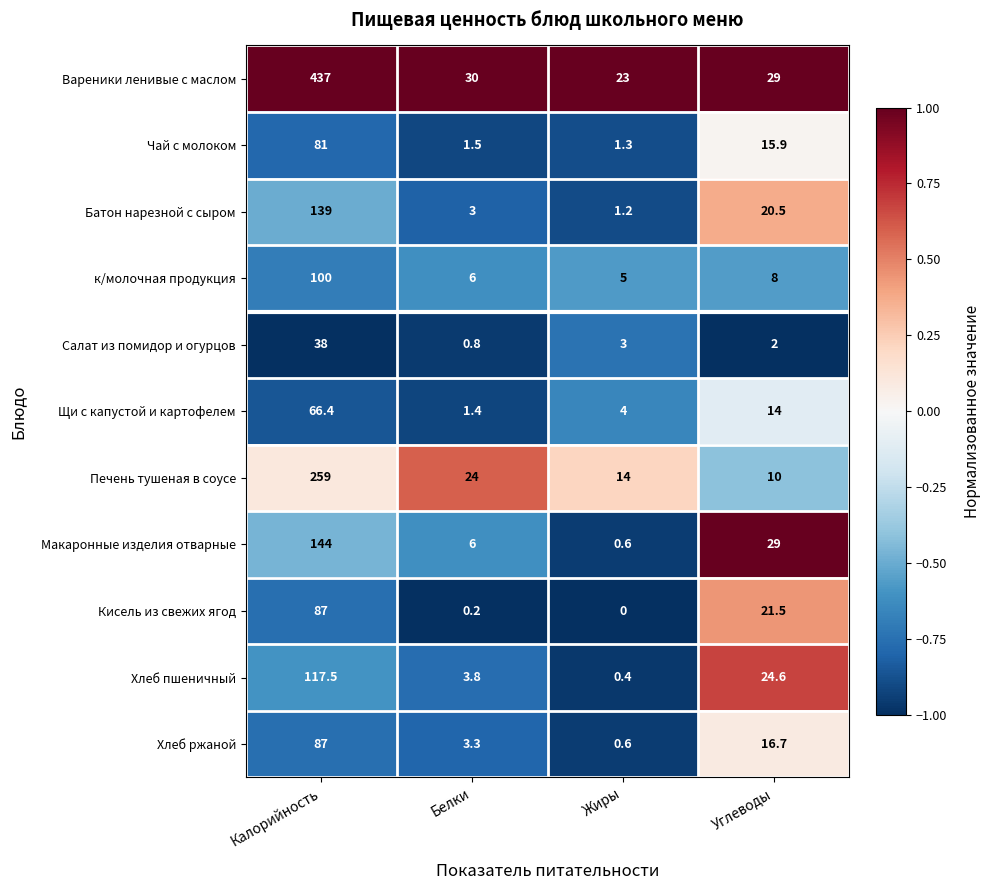

Rank the categories by Чай с молоком value from highest to lowest.

Калорийность, Углеводы, Белки, Жиры